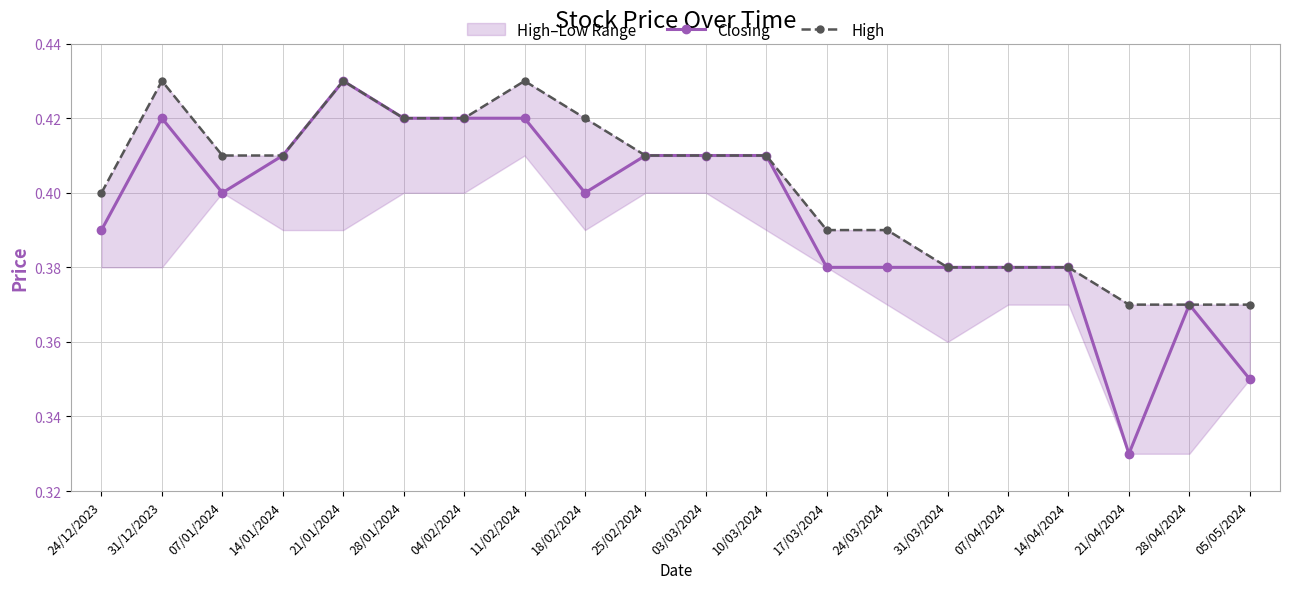

Where is the first local maximum for Closing?

31/12/2023